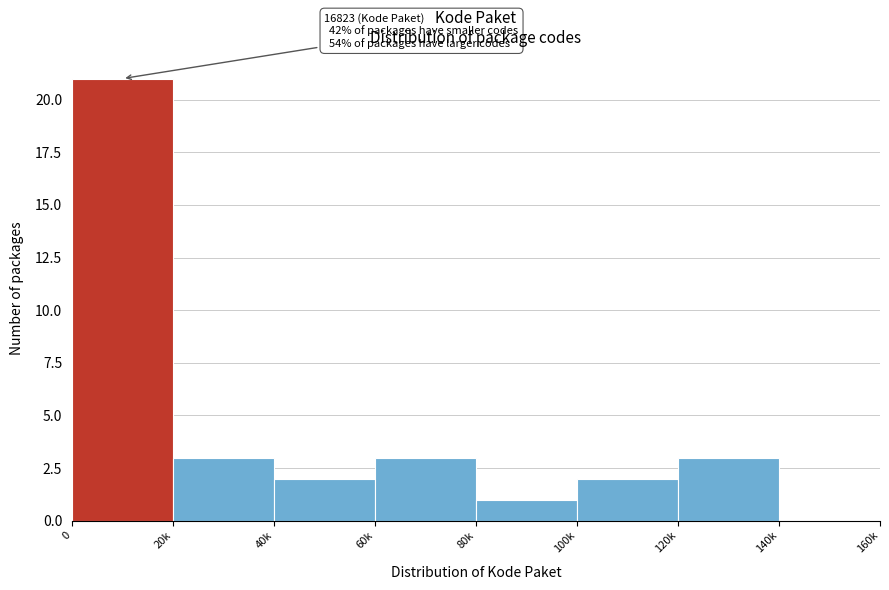

Reading left to right, extract all data points from this chart.

0=21	20k=3	40k=2	60k=3	80k=1	100k=2	120k=3	140k=0